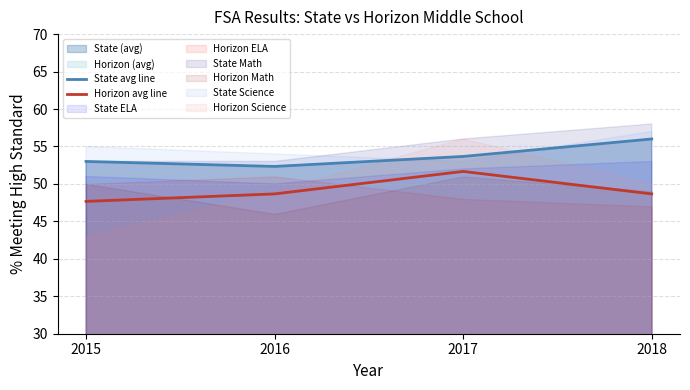

Which series has the widest spread of values?

Horizon avg line